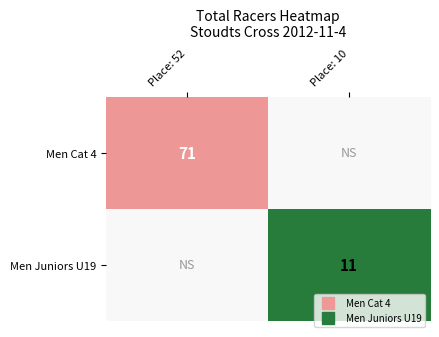

Which category has the highest value across all series?

Place: 52